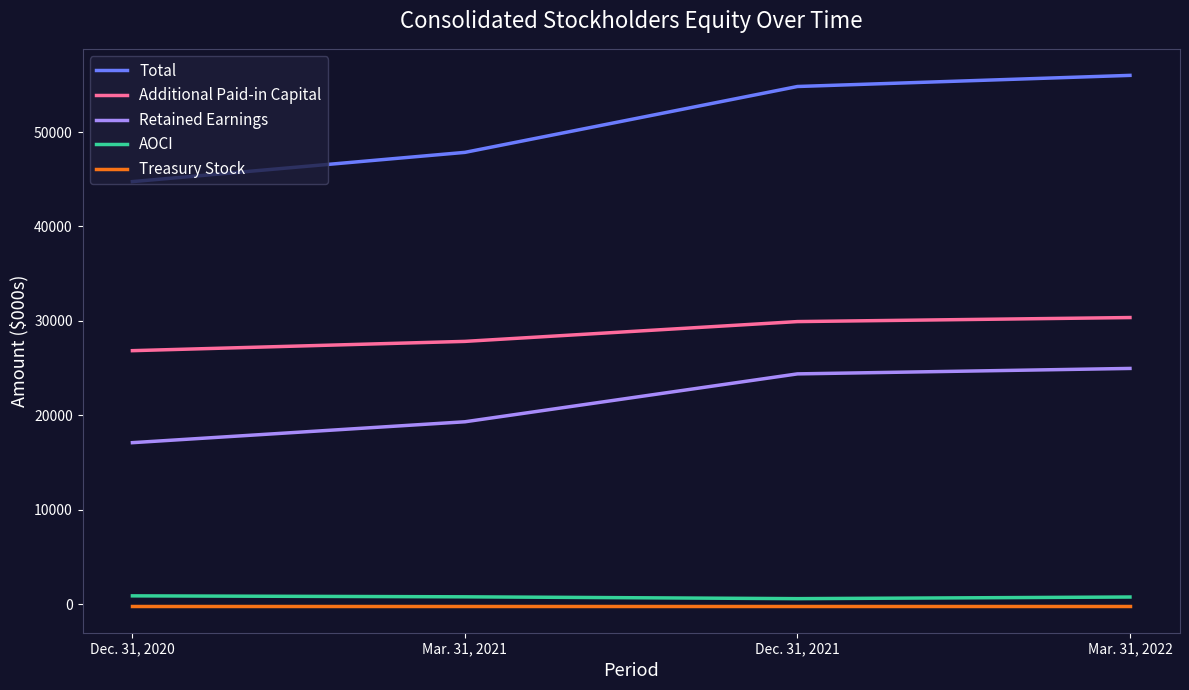

What are all the series names shown in the legend?

Total, Additional Paid-in Capital, Retained Earnings, AOCI, Treasury Stock